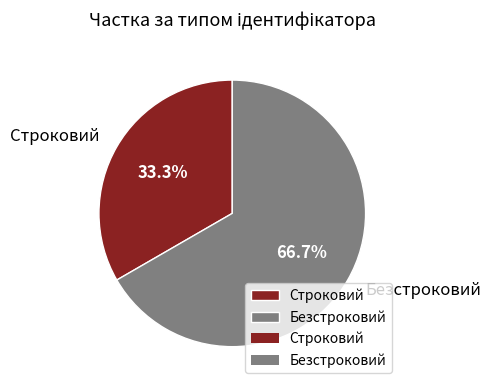

What is the majority slice?

Безстроковий